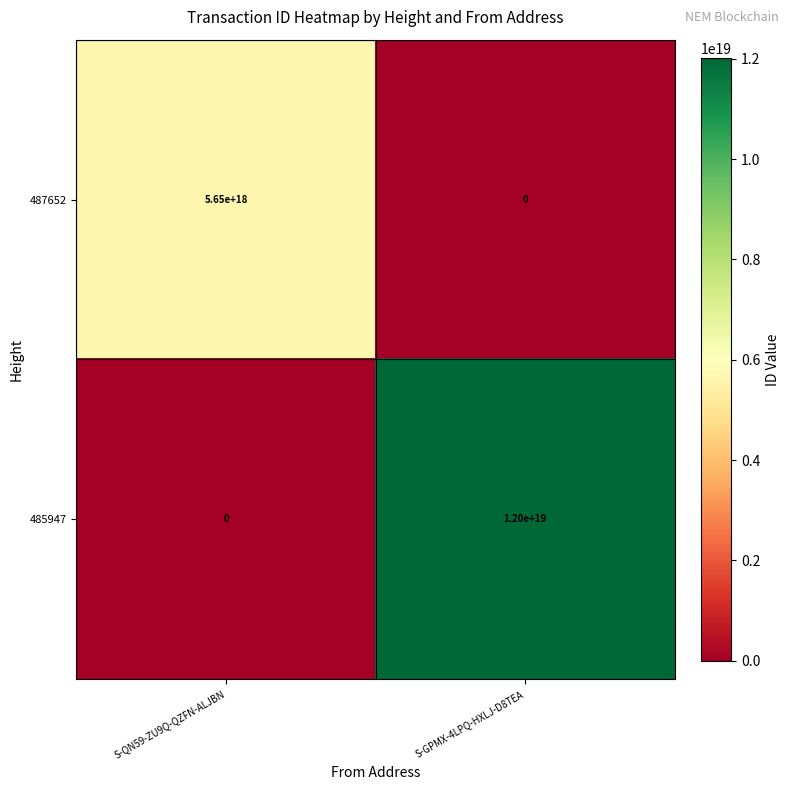

List the series in order of their peak value, lowest first.

487652, 485947